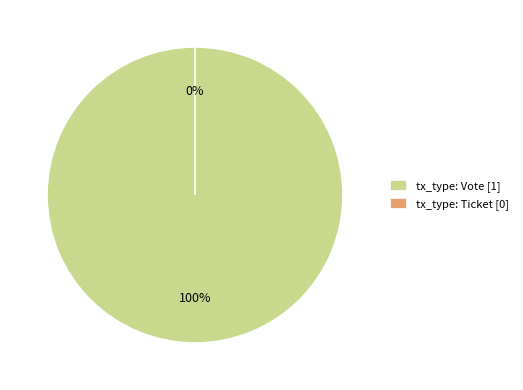

True or false: tx_type: Ticket accounts for 1% of the total.

False